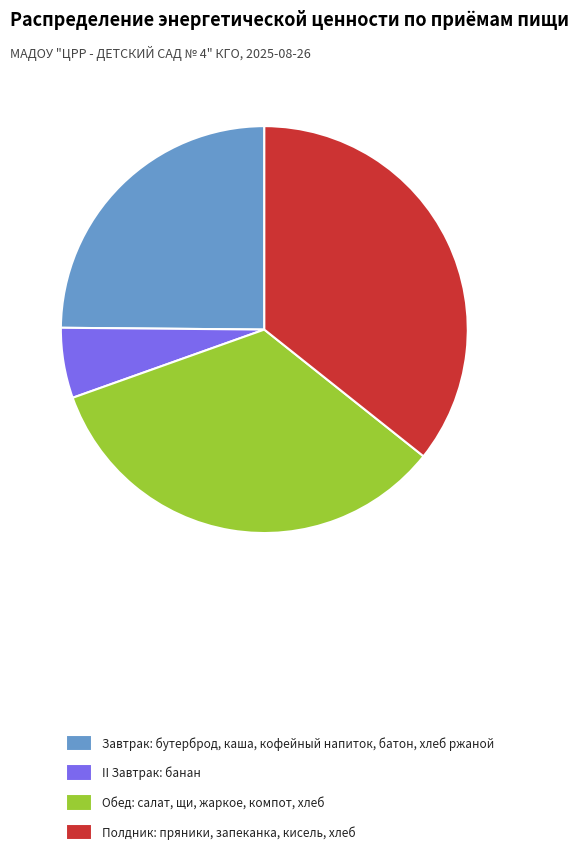

Which category has the smallest portion of the pie?

II Завтрак